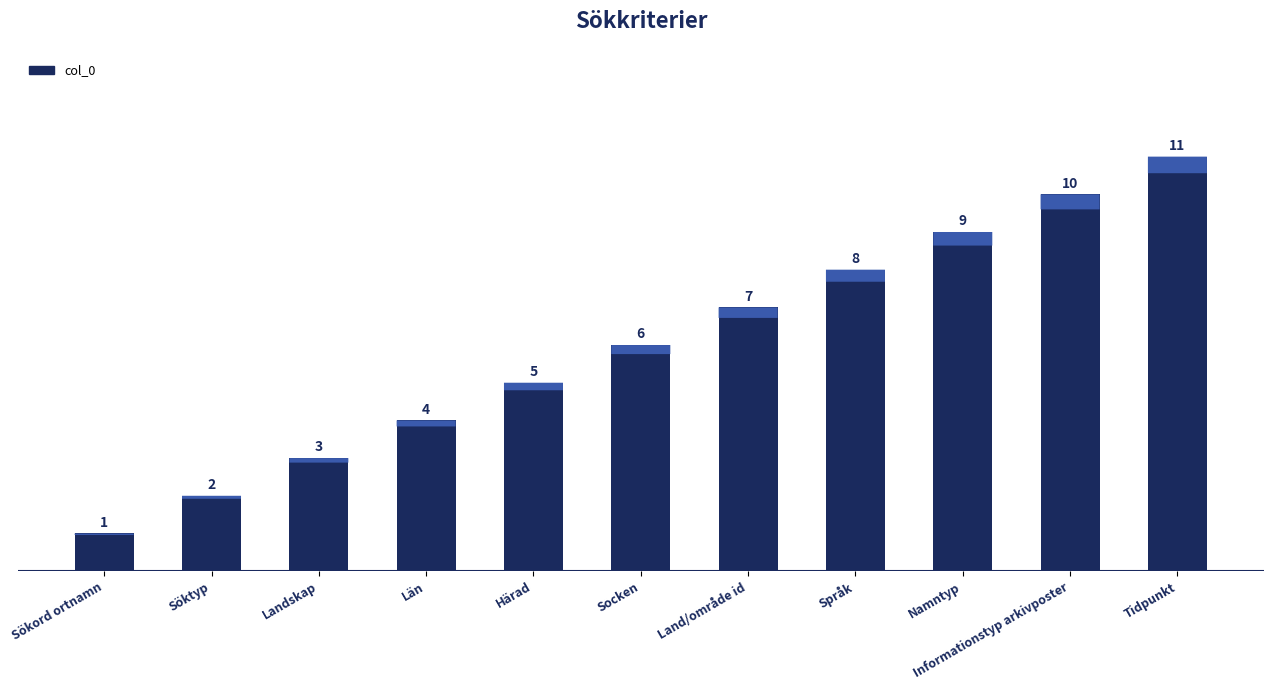

List the labels in order of value, largest first.

Tidpunkt, Informationstyp arkivposter, Namntyp, Språk, Land/område id, Socken, Härad, Län, Landskap, Söktyp, Sökord ortnamn